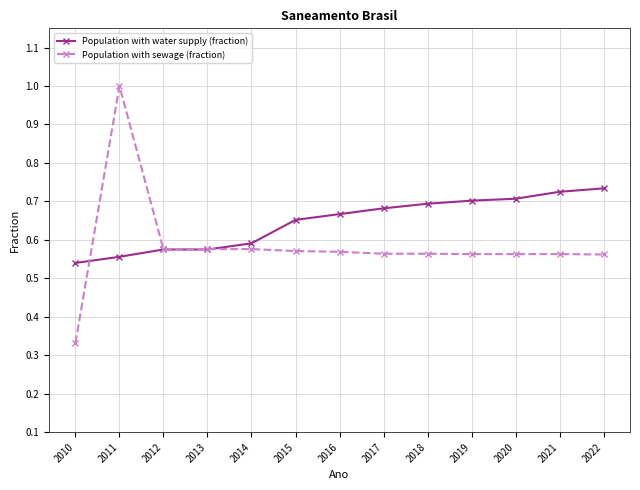

At which category does Population with sewage (fraction) reach its first local peak?

2011